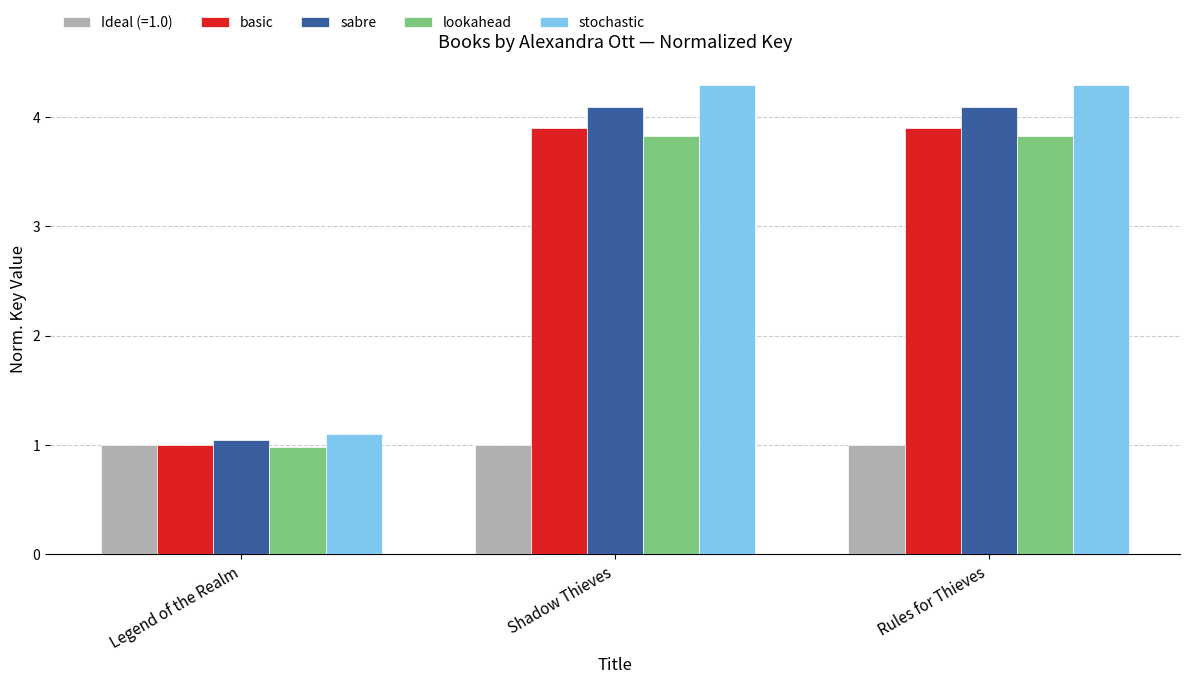

How many groups of bars are there?

3